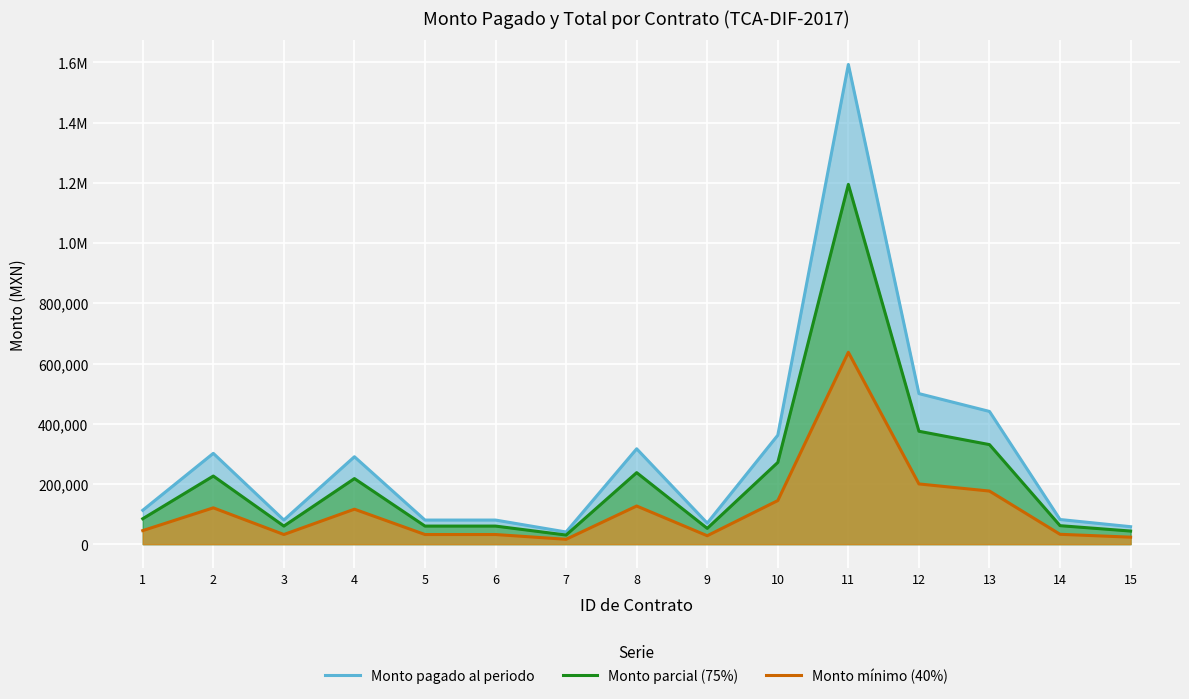

What is the difference between the Monto mínimo (40%) values at 12 and 4?

83860.8